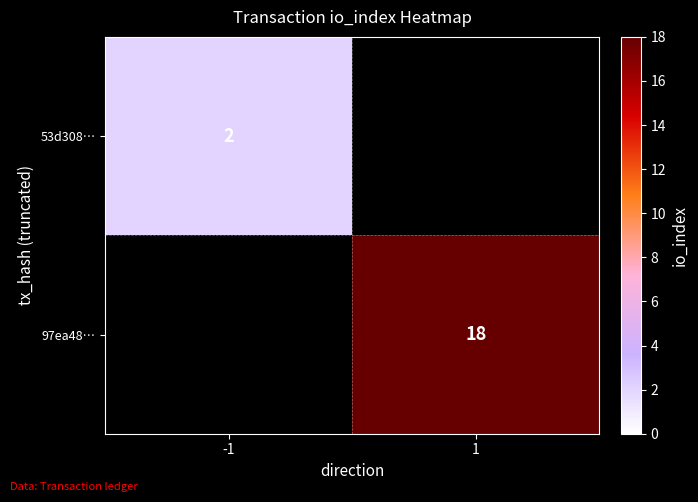

What is the total value across all series at 1?

18